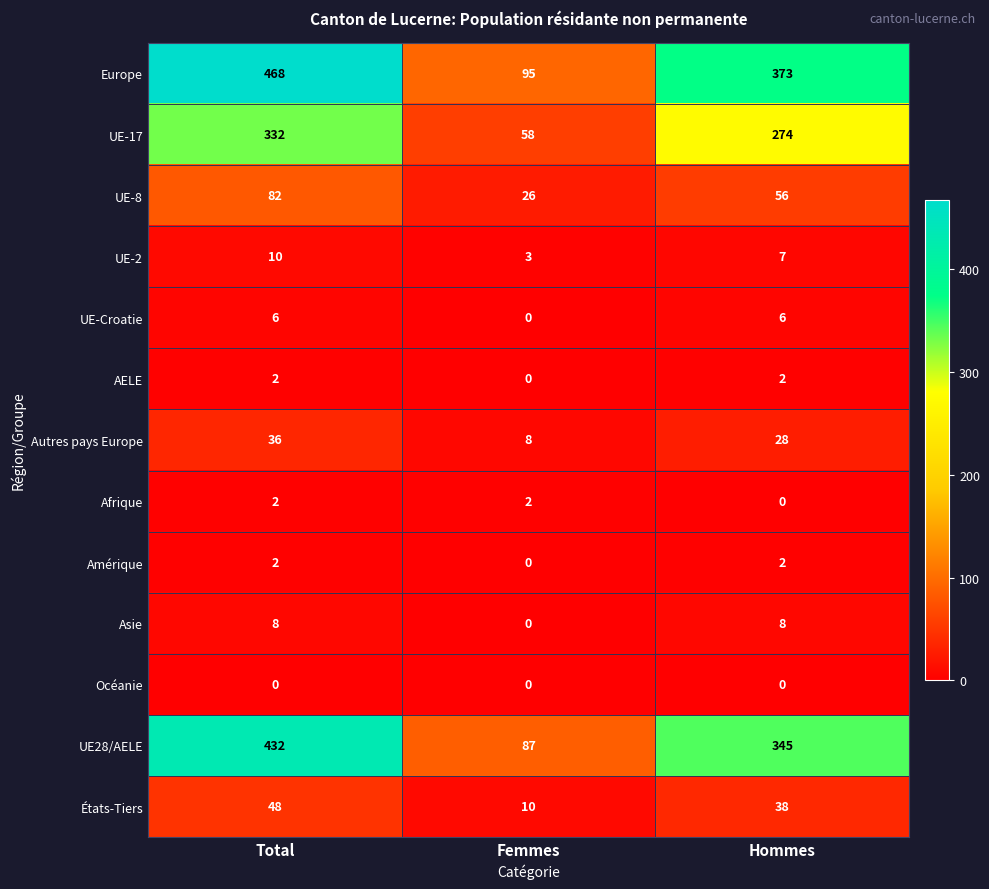

What is the sum of the UE-17 values at Femmes and Total?

390